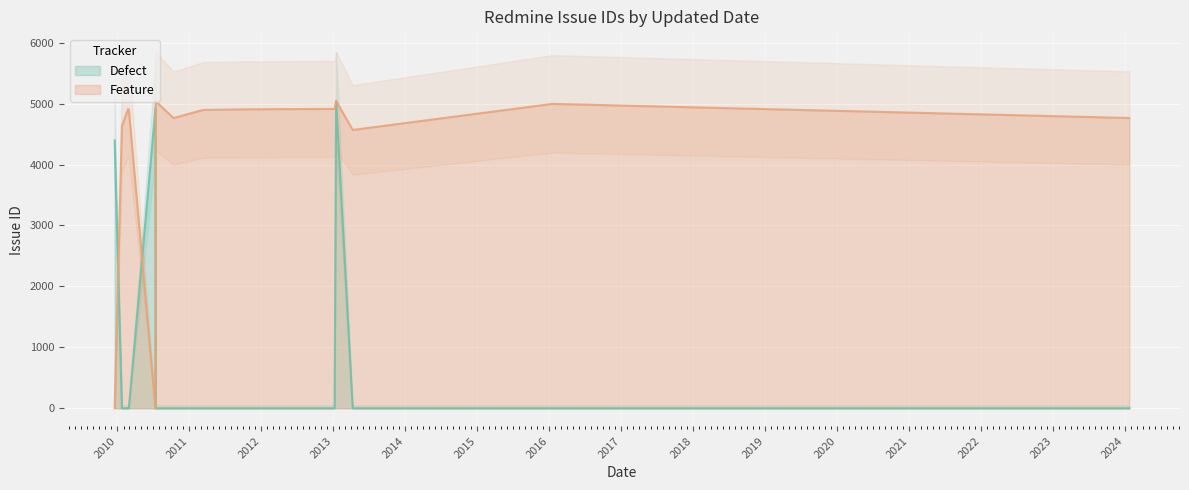

What is the difference between the second highest and second lowest values in the Defect series?

4923